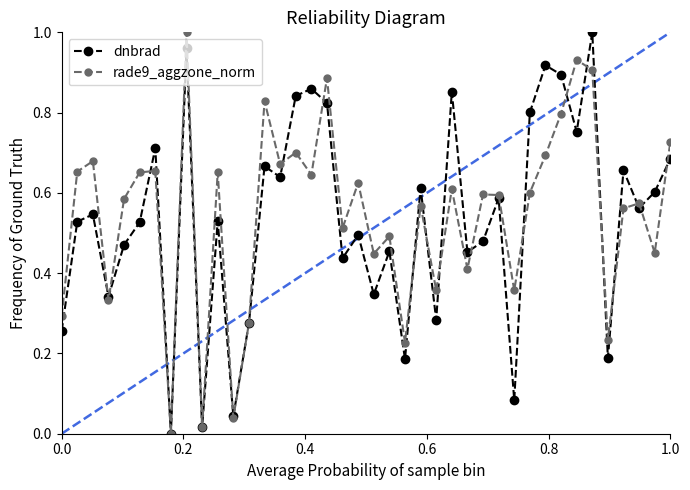

How many interior local peaks does the rade9_aggzone_norm series have?

14